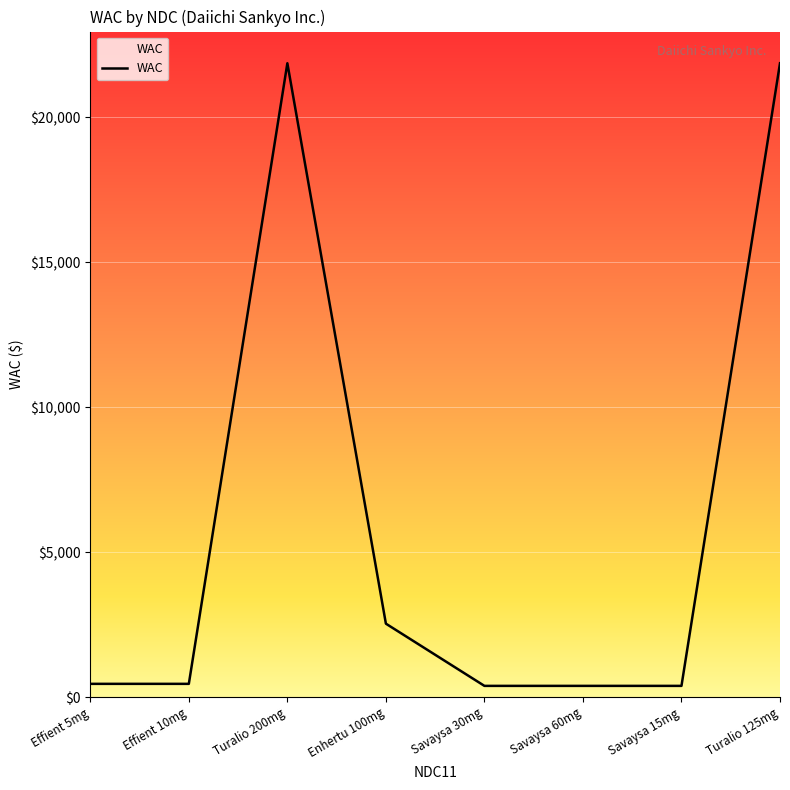

Where is the first local maximum?

Turalio 200mg